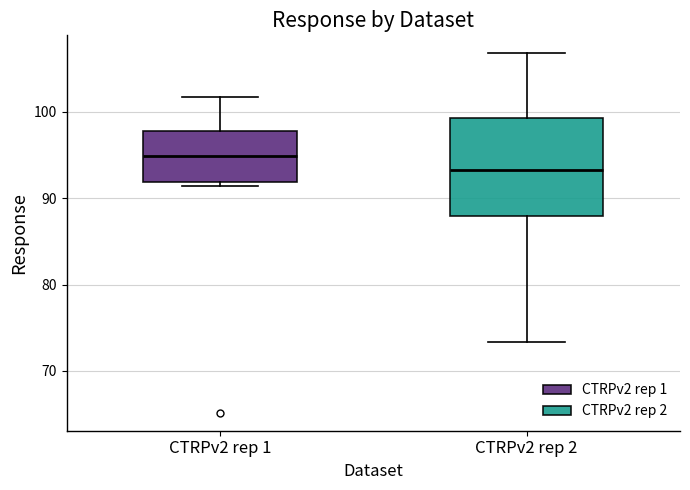

Which box is the tallest, from its lower edge to its upper edge?

CTRPv2 rep 2